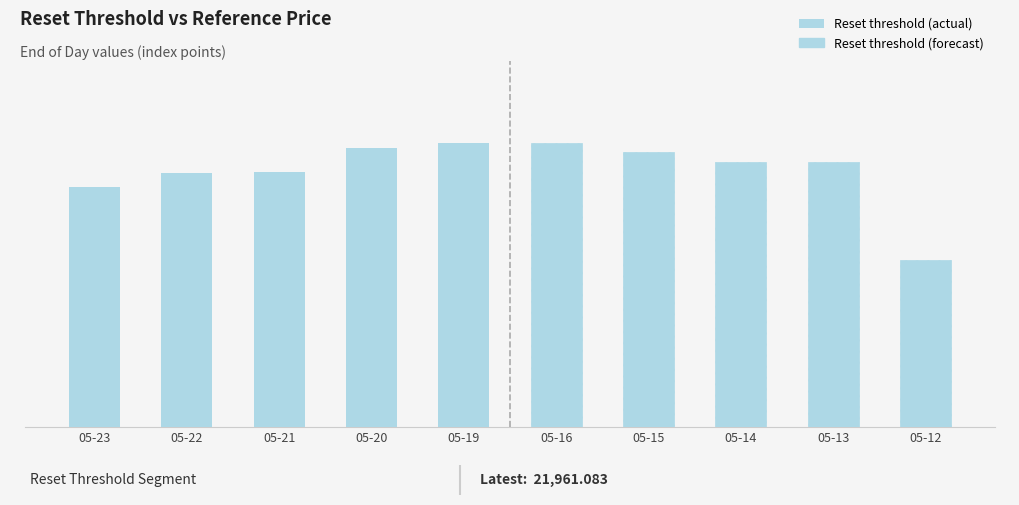

List the labels in order of value, smallest first.

05-23, 05-22, 05-21, 05-20, 05-19